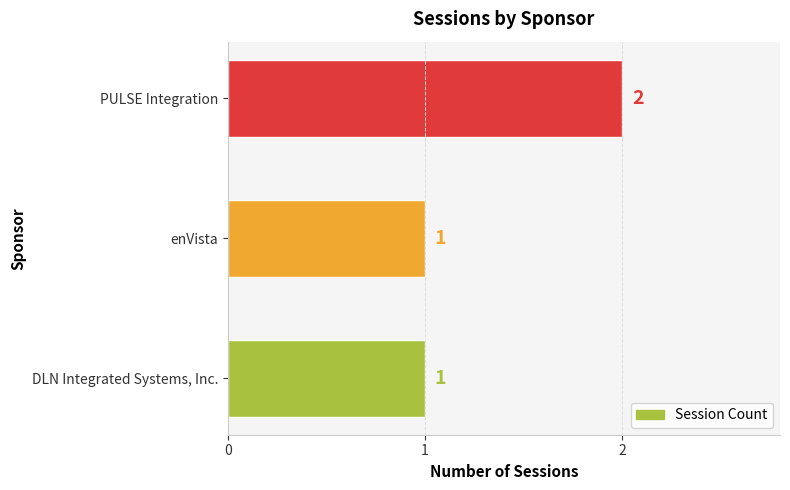

What is the value of the 1st bar from the top?

2